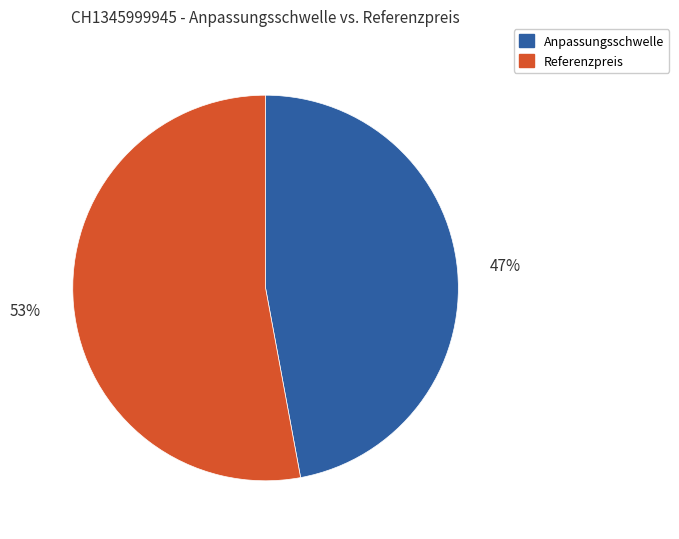

Is there any slice that represents more than half of the pie?

Yes